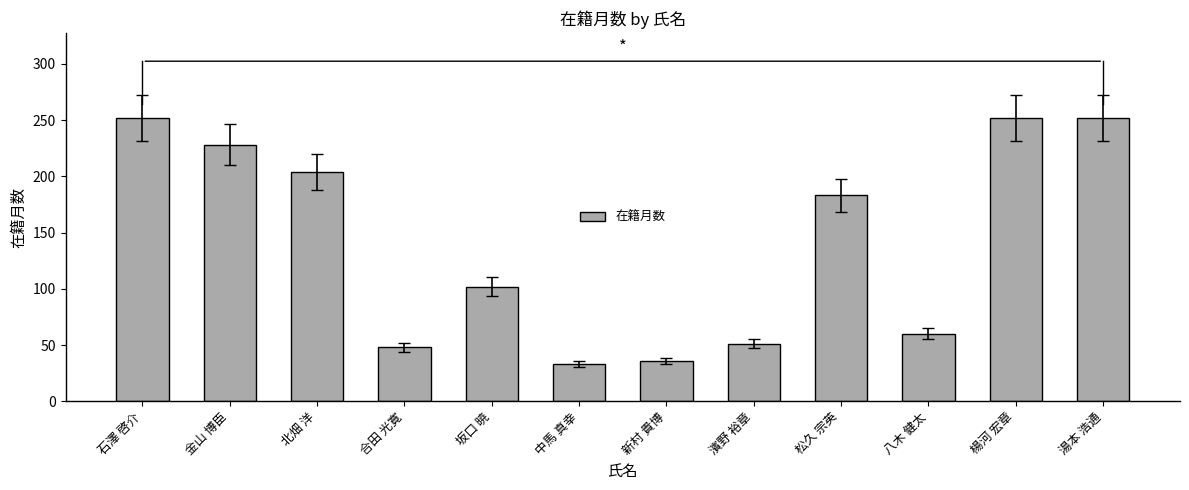

What is the label of the 1st bar from the left?

石澤 啓介